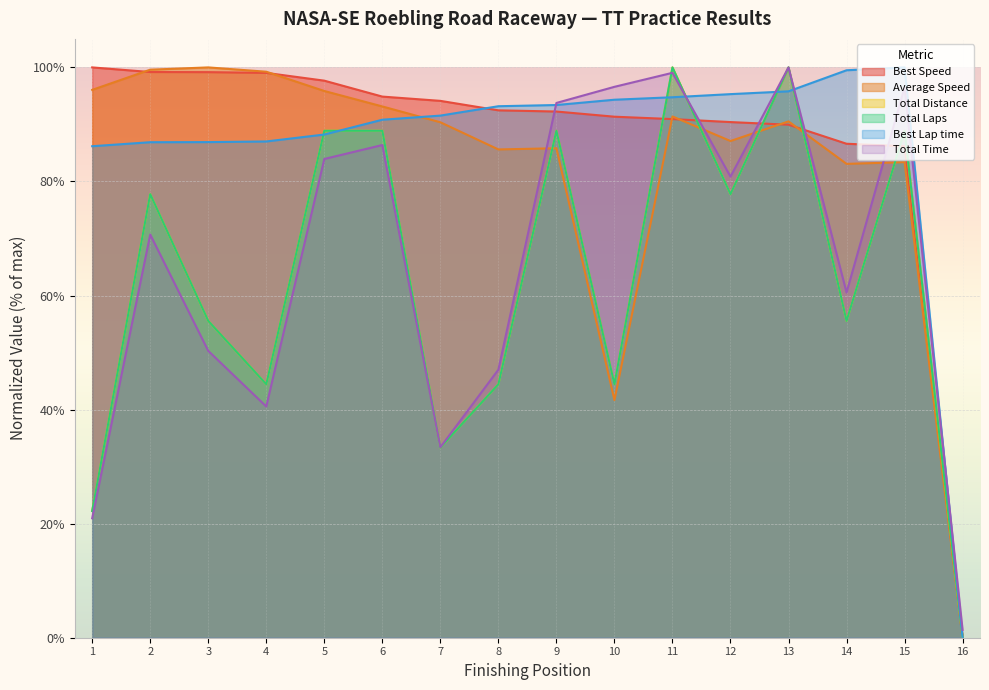

At how many categories does at least one series exceed 6?

15